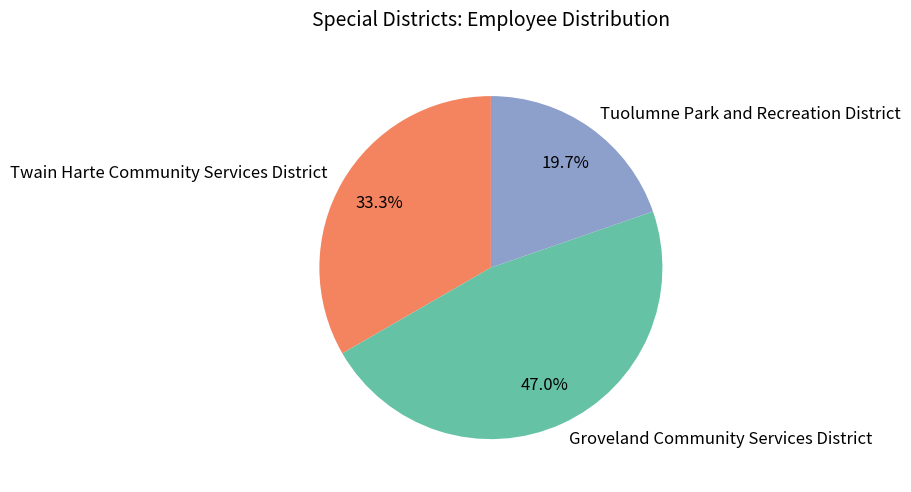

To the nearest percent, what is the average slice percentage?

33%